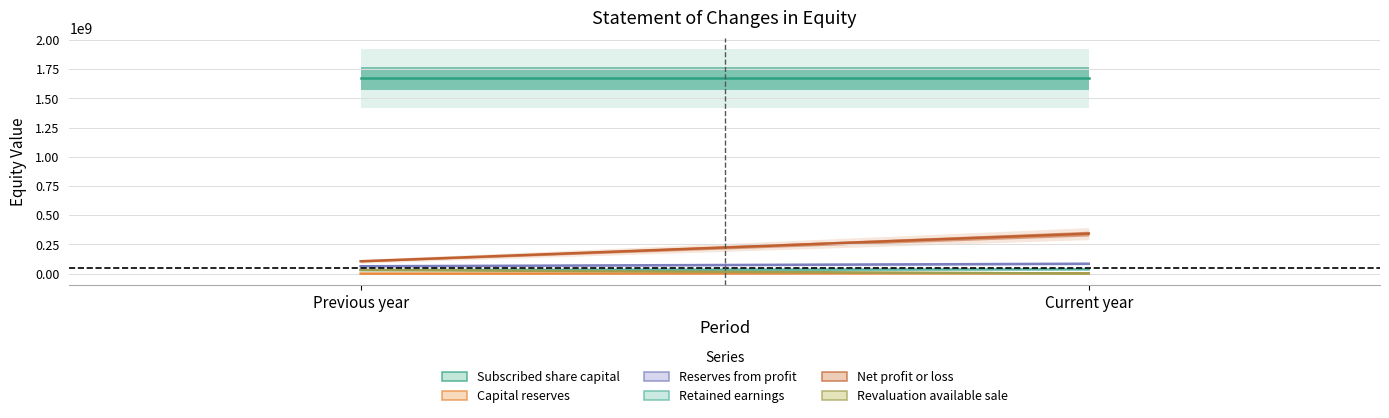

What is the value of the Net profit or loss point at the 1st from the left?

105441776